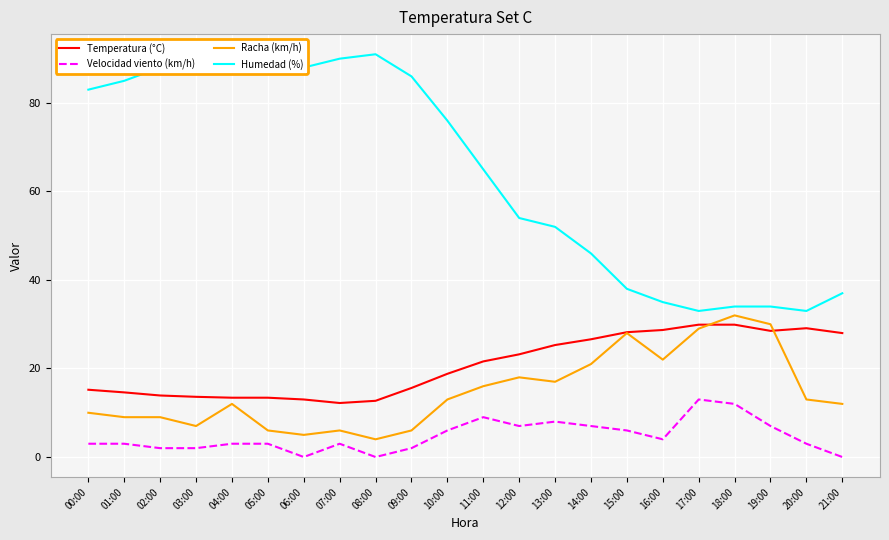

True or false: Humedad (%) and Velocidad viento (km/h) intersect in this chart.

False